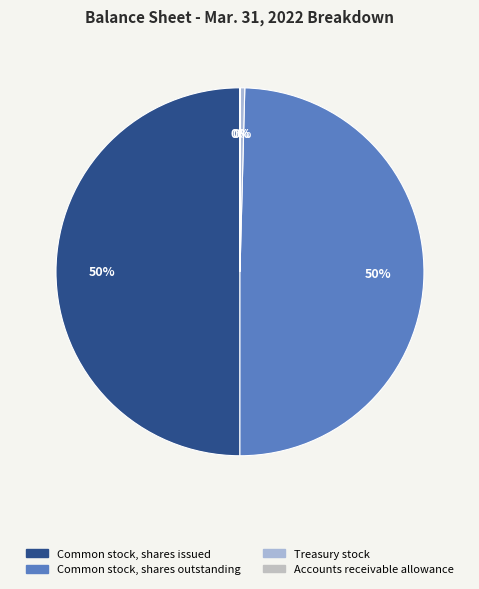

Does Accounts receivable allowance account for over 50% of the chart?

No